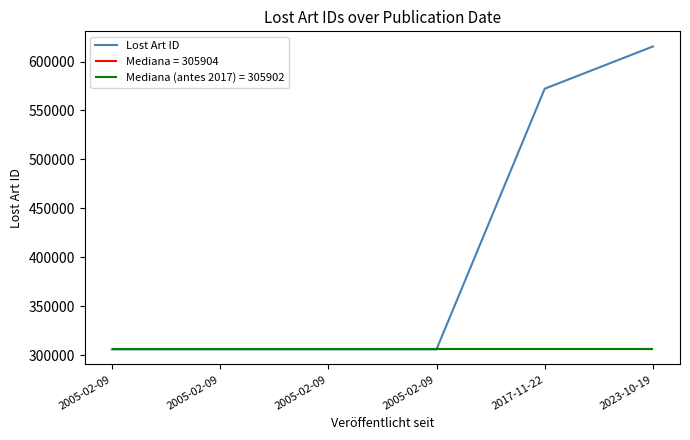

How many interior local peaks (higher than both neighbors) does the data have?

1